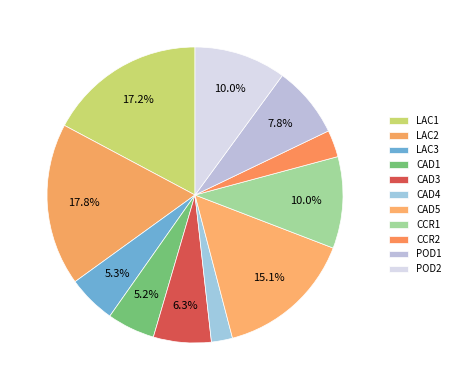

Between POD2 and LAC3, which is larger?

POD2